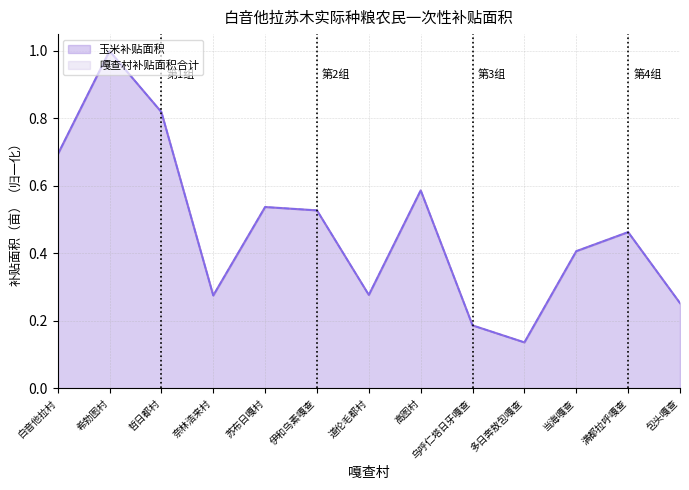

What is the highest value of the 玉米补贴面积 series?

1.0